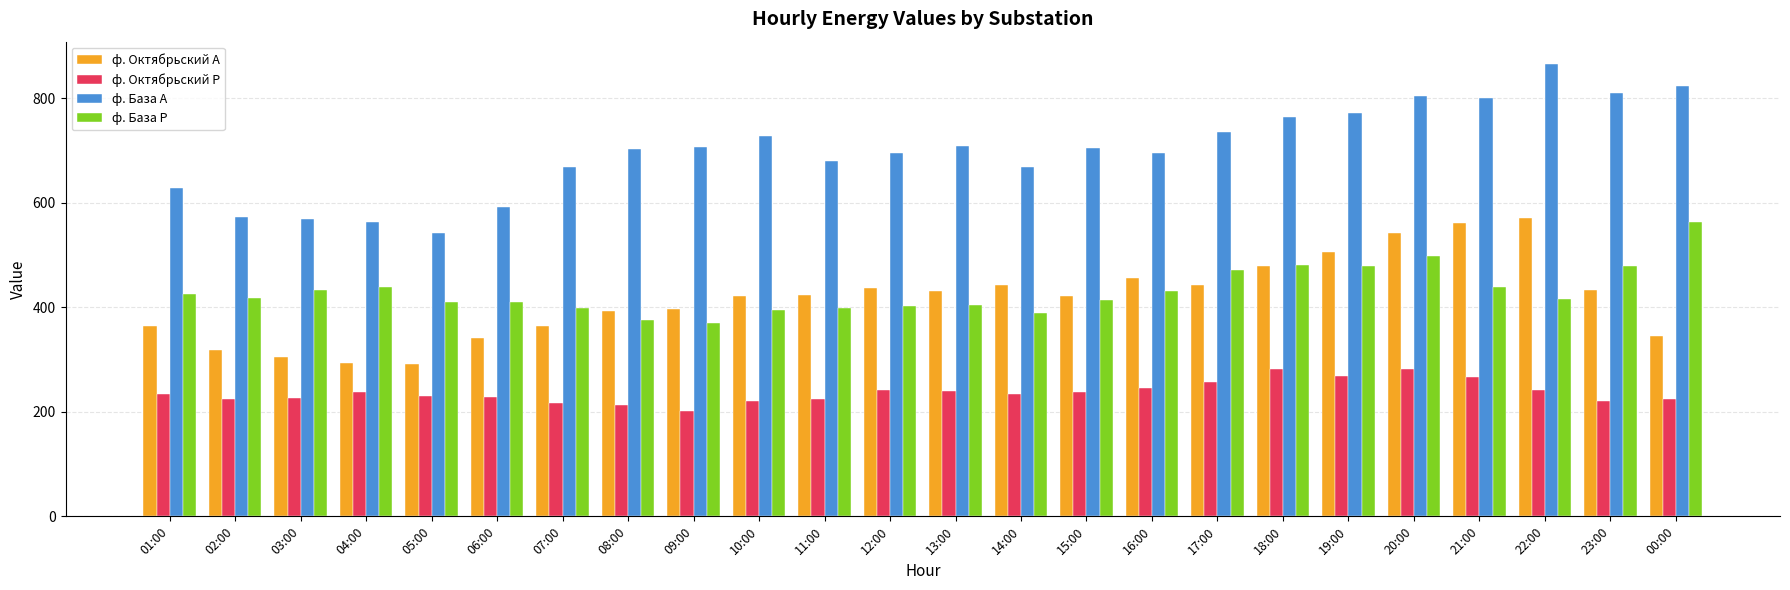

Read the ф. Октябрьский А value at 09:00.

396.0